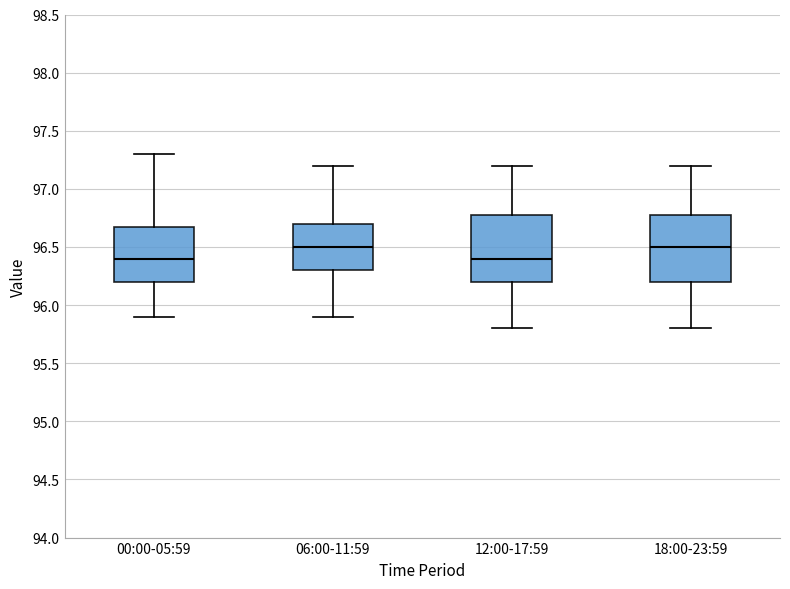

Where does the lower whisker of the box for 12:00-17:59 end on the y-axis? The values are not printed on the chart, so give them approximately, as read against the axis.

95.8